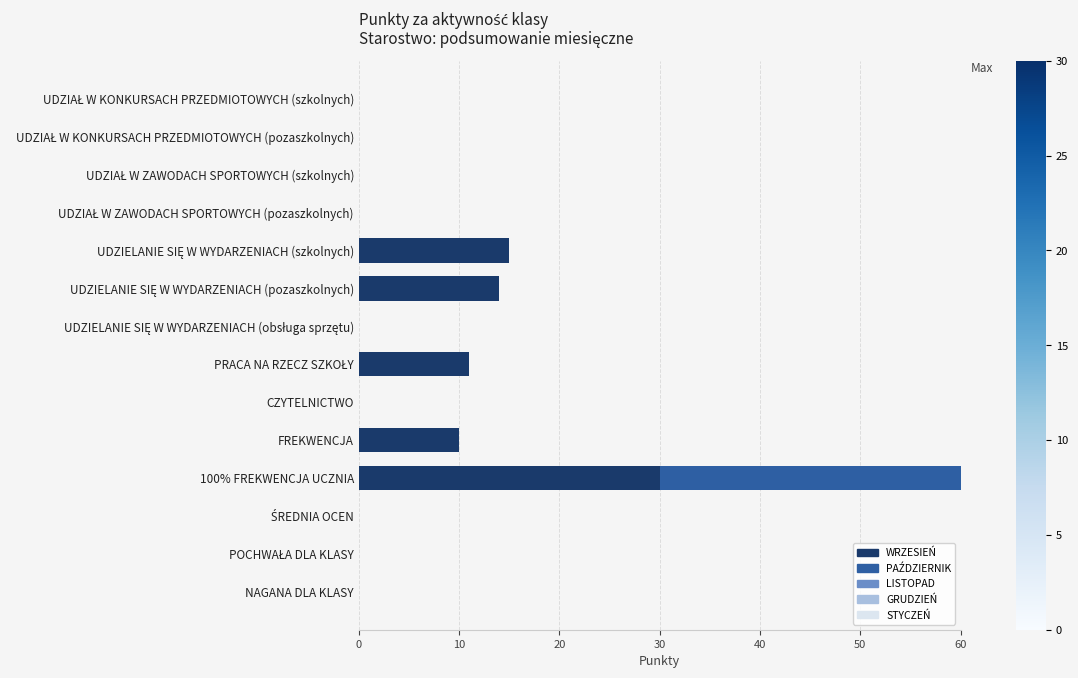

Is it true that WRZESIEŃ equals 17 at CZYTELNICTWO?

False